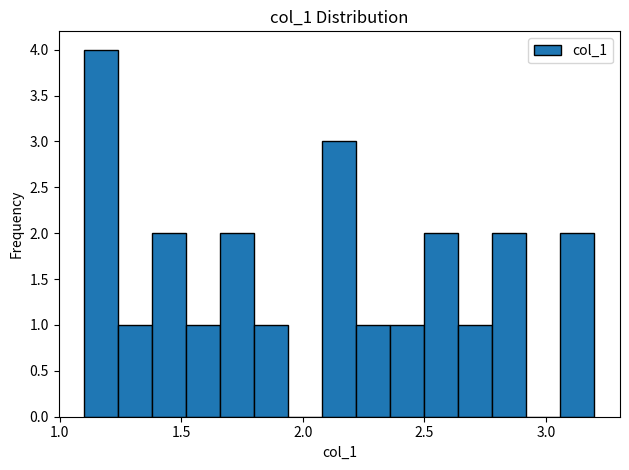

Around what value on the x-axis is the tallest bar? Give the approximate position of its centre, as read against the axis.

1.15